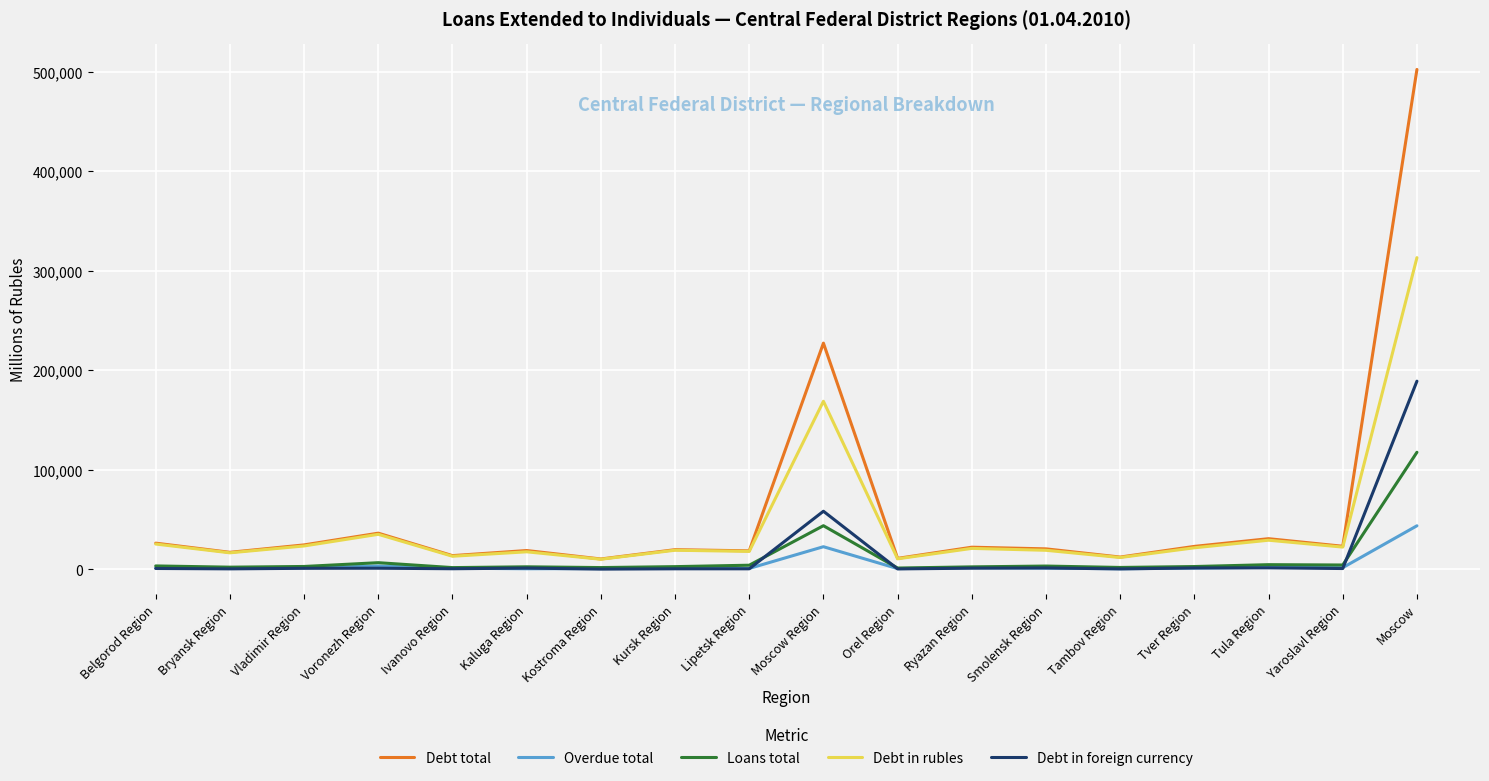

At which label does Debt total first exceed 22268?

Belgorod Region